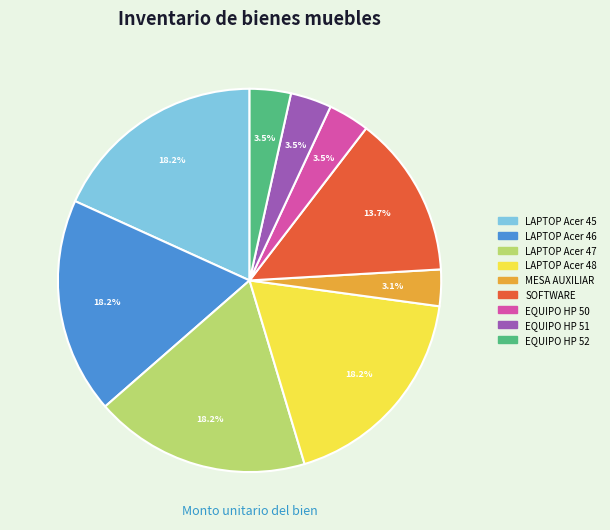

Is there any slice that represents more than half of the pie?

No